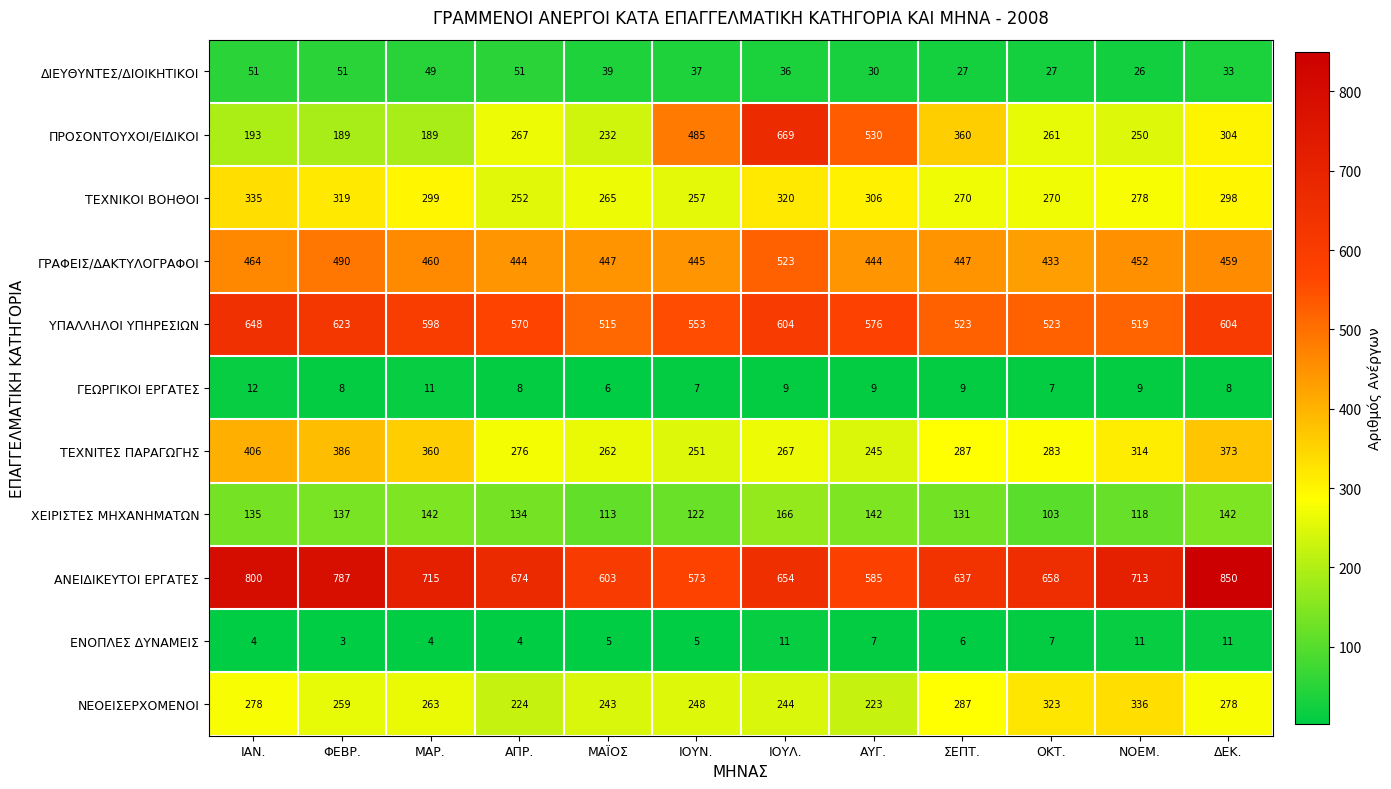

What is the difference between the second highest and minimum values in the ΓΕΩΡΓΙΚΟΙ ΕΡΓΑΤΕΣ series?

5